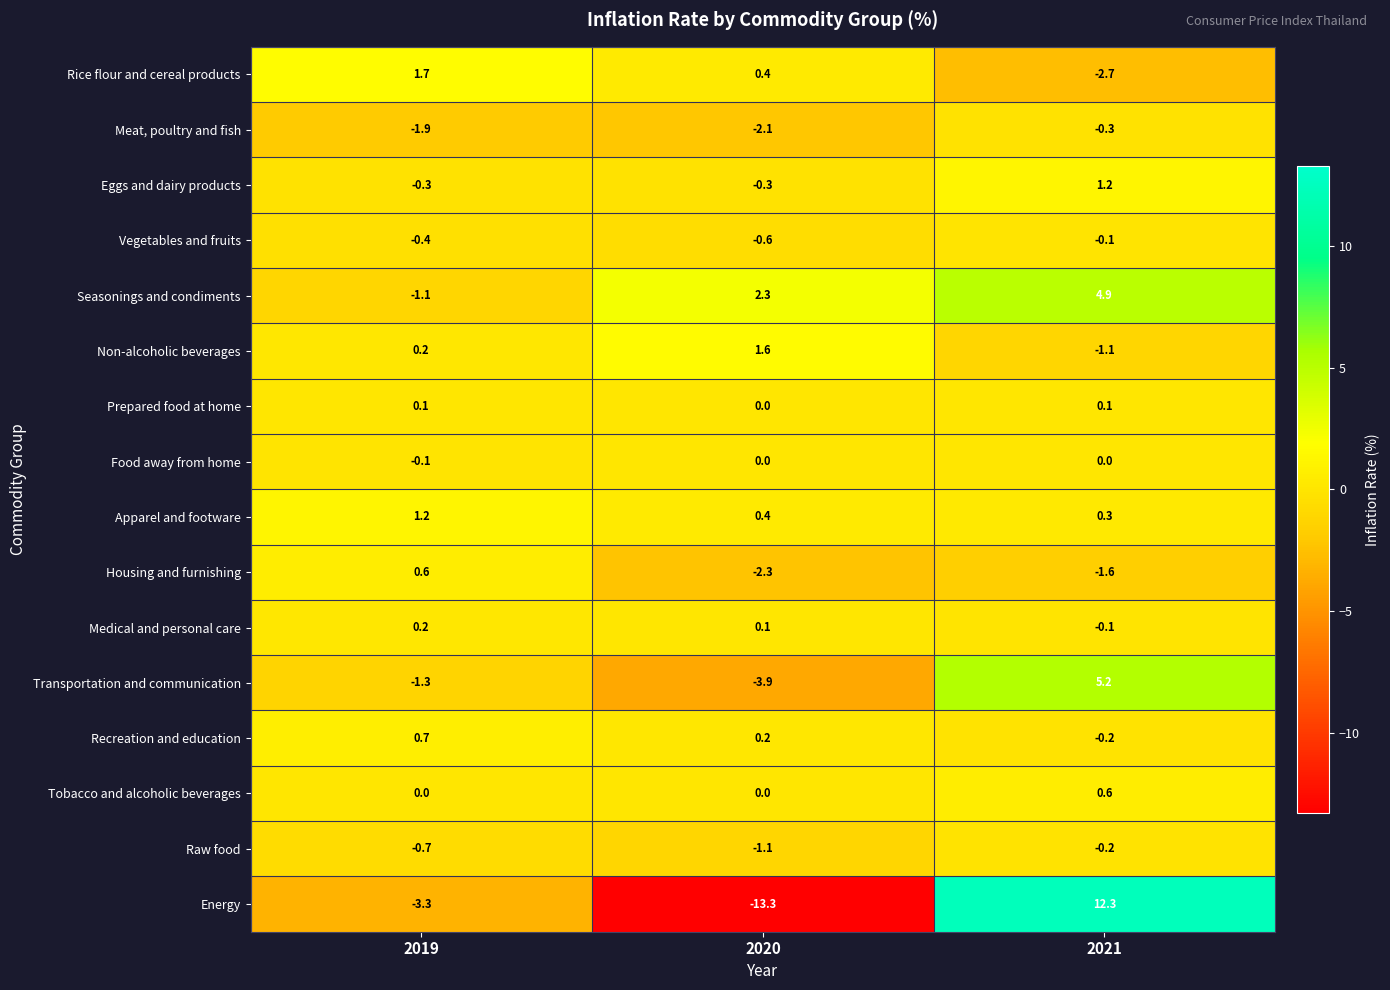

Which series has the largest range (max minus min)?

Energy